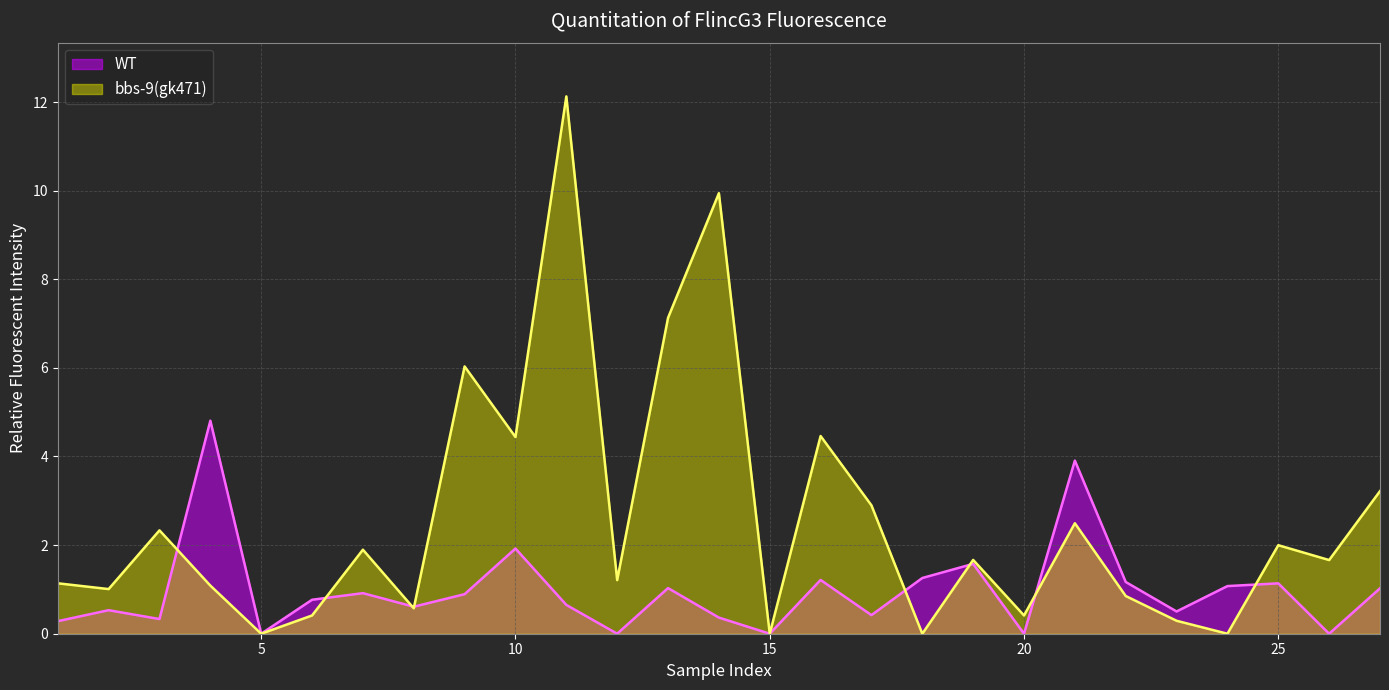

How many lines are shown in the chart?

2